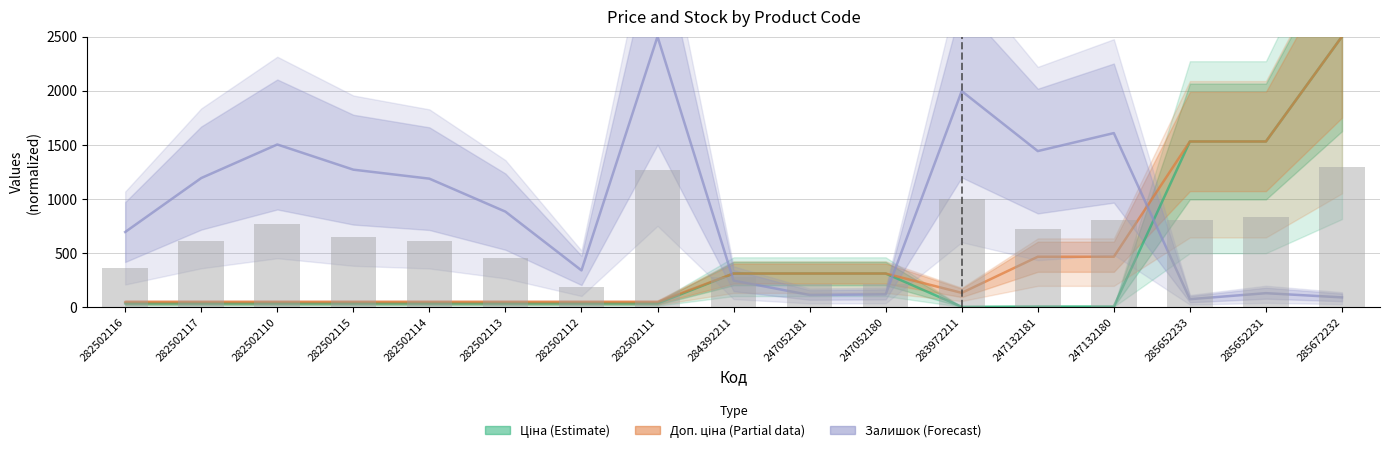

At 282502113, list the series in order from largest to smallest.

Залишок (Forecast), Доп. ціна (Partial), Ціна (Estimate)